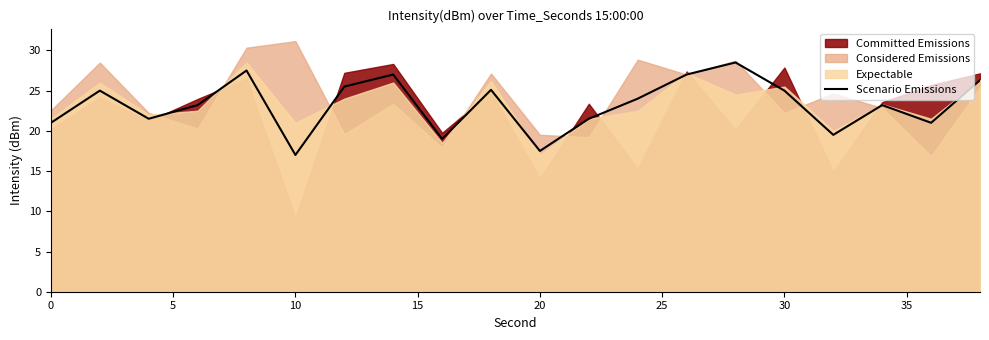

How many interior local peaks (higher than both neighbors) does the data have?

6